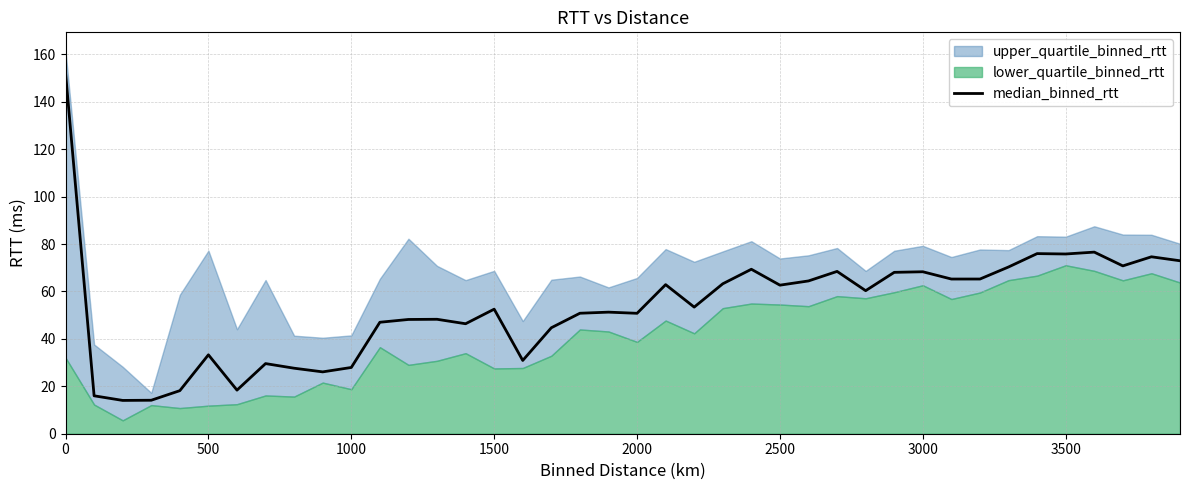

True or false: median_binned_rtt has a value of 16.2 at 1000.

False